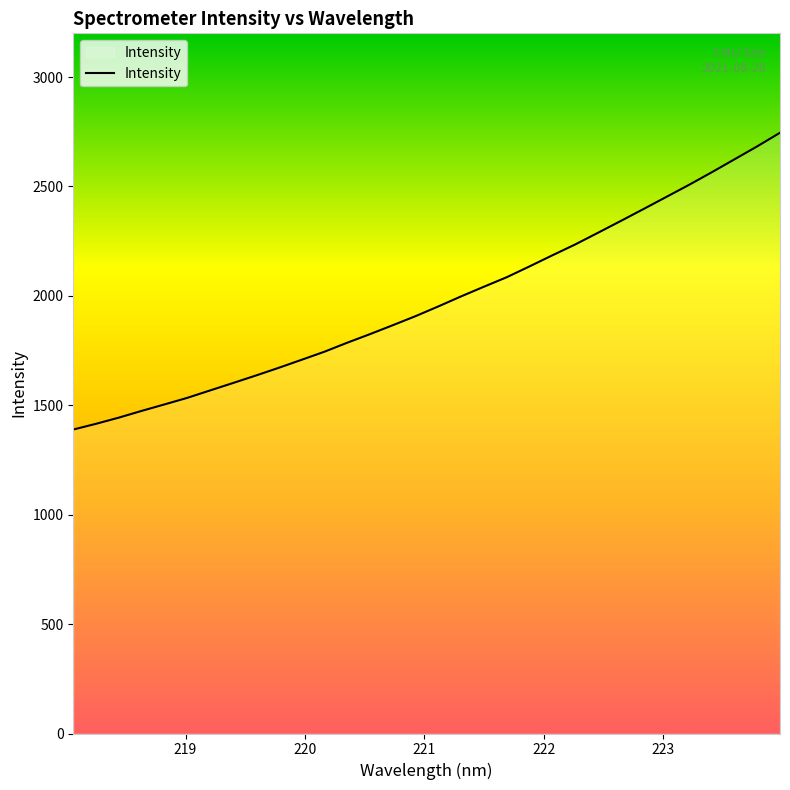

What is the maximum value shown in the chart?

2745.6